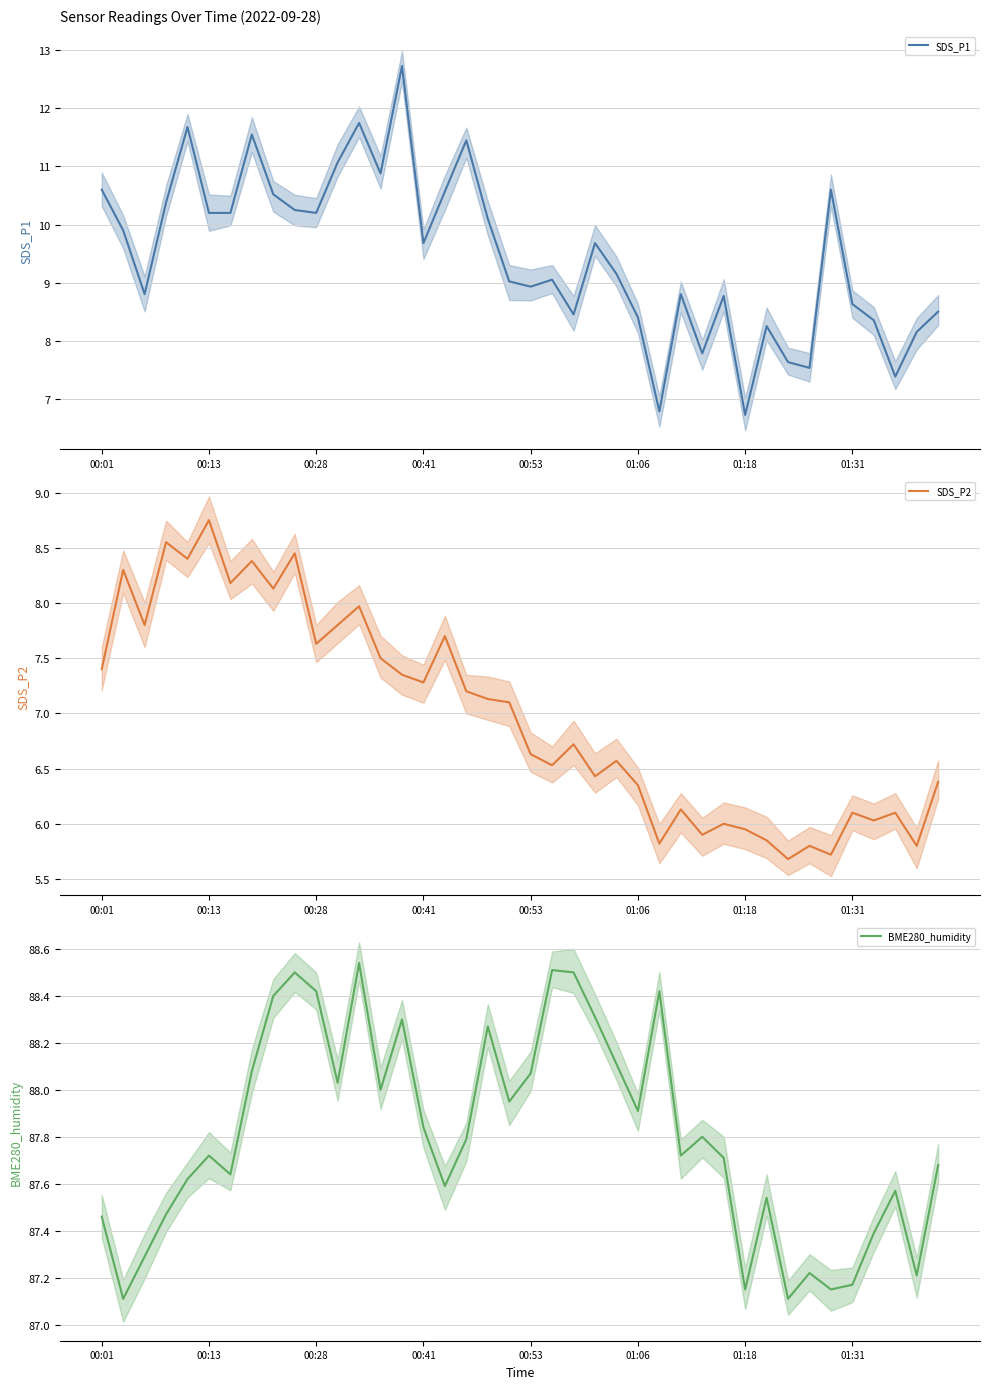

True or false: SDS_P2 and SDS_P1 intersect in this chart.

False